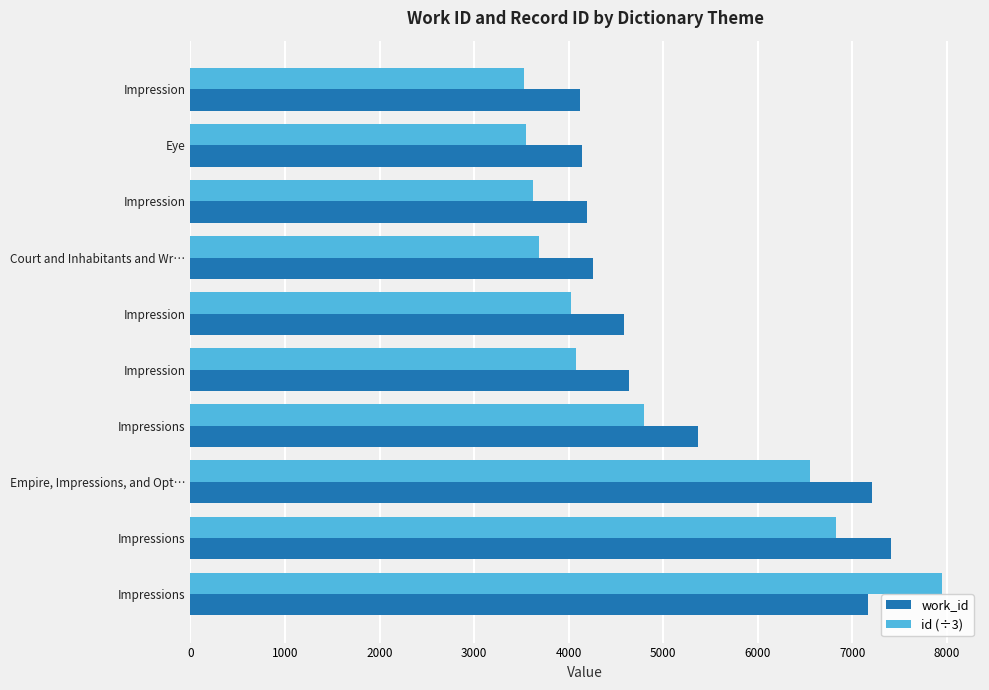

What are all the series names shown in the legend?

work_id, id (÷3)